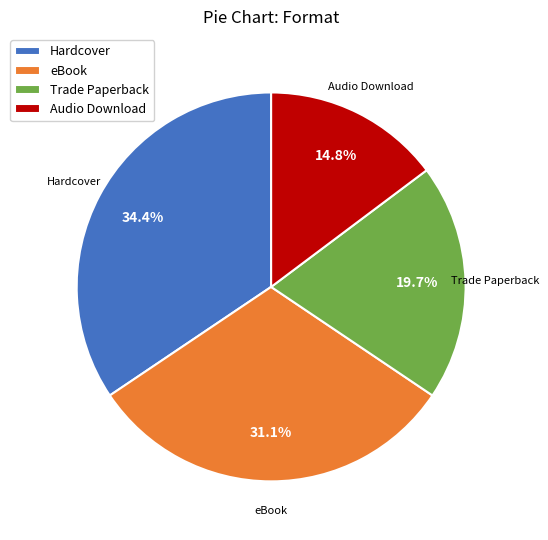

To the nearest percent, what portion does Hardcover represent?

34%